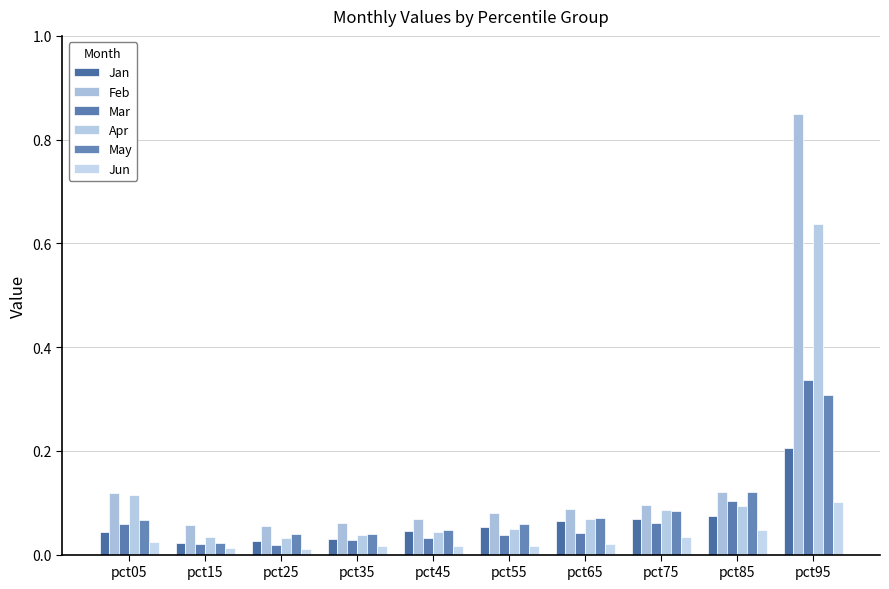

How many bars are there in each group?

6